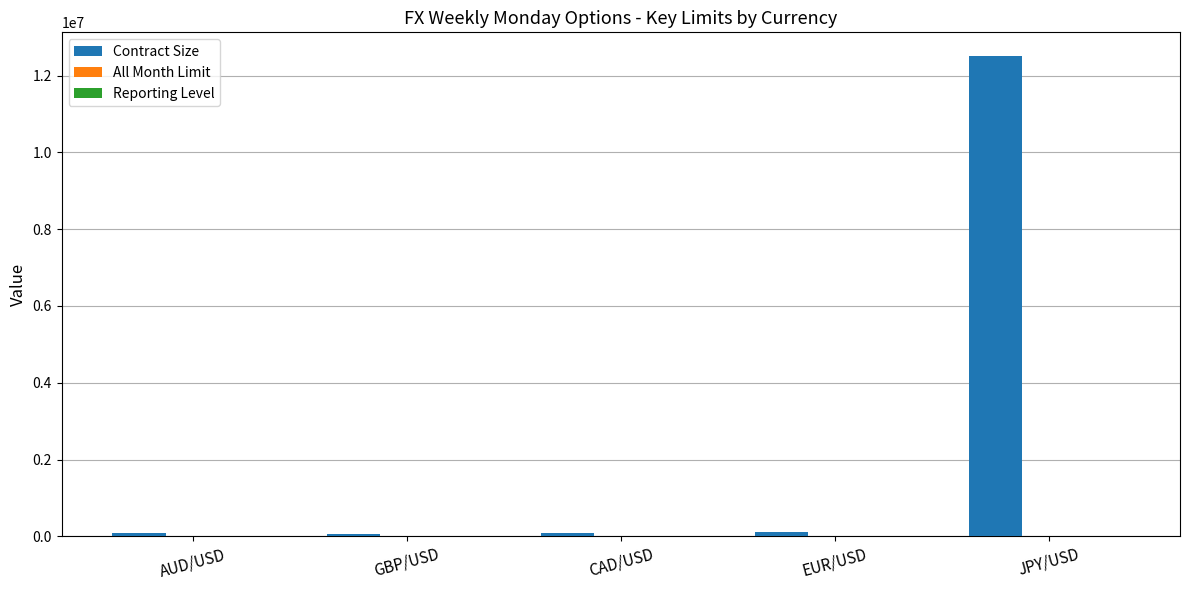

At which category is the sum across all series the highest?

JPY/USD